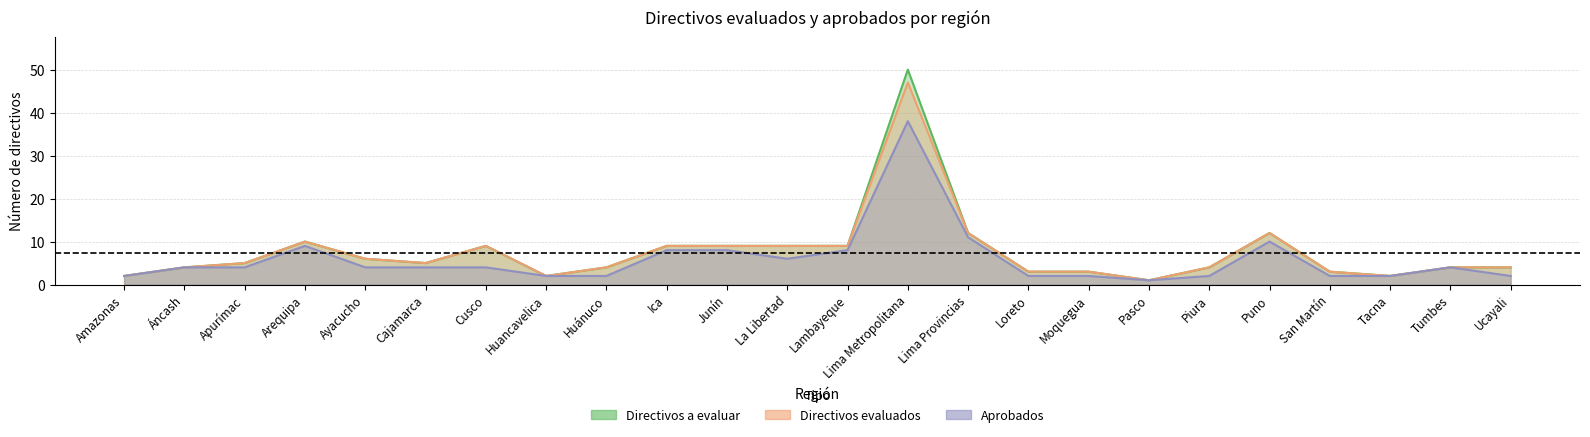

What is the maximum value for Directivos evaluados?

47